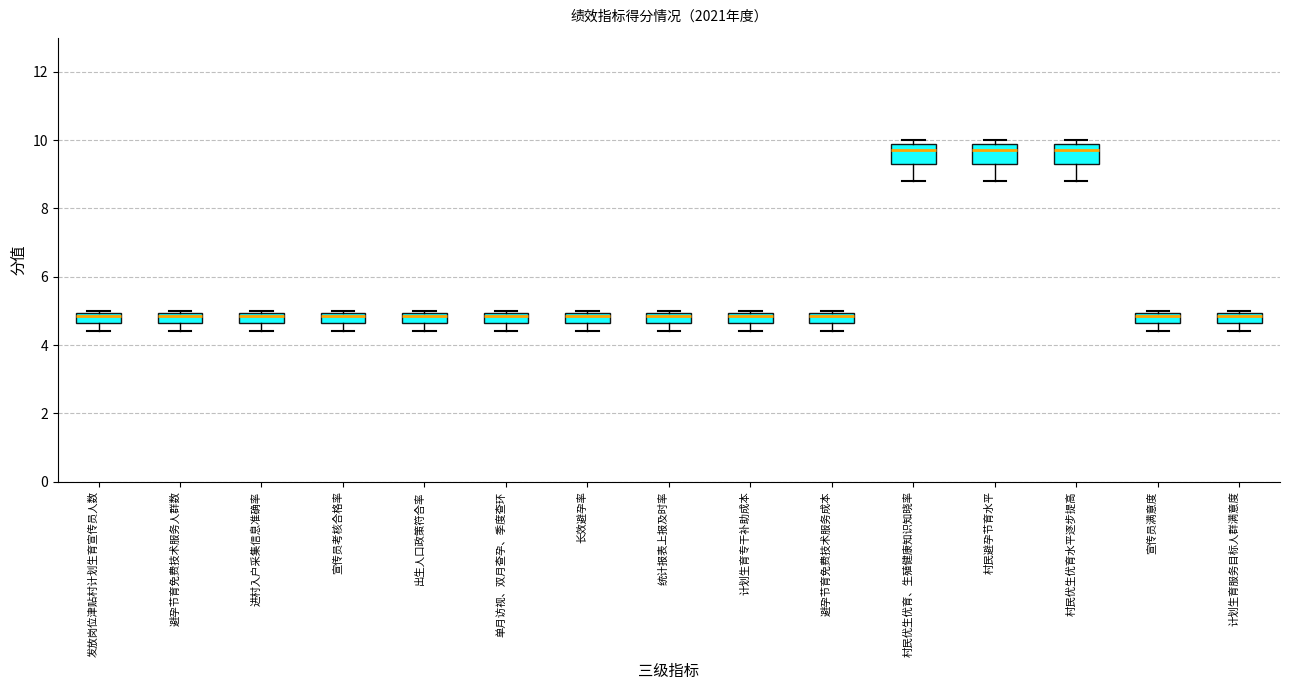

Where does the lower whisker of the box for 避孕节育免费技术服务人群数 end on the y-axis? The values are not printed on the chart, so give them approximately, as read against the axis.

4.4